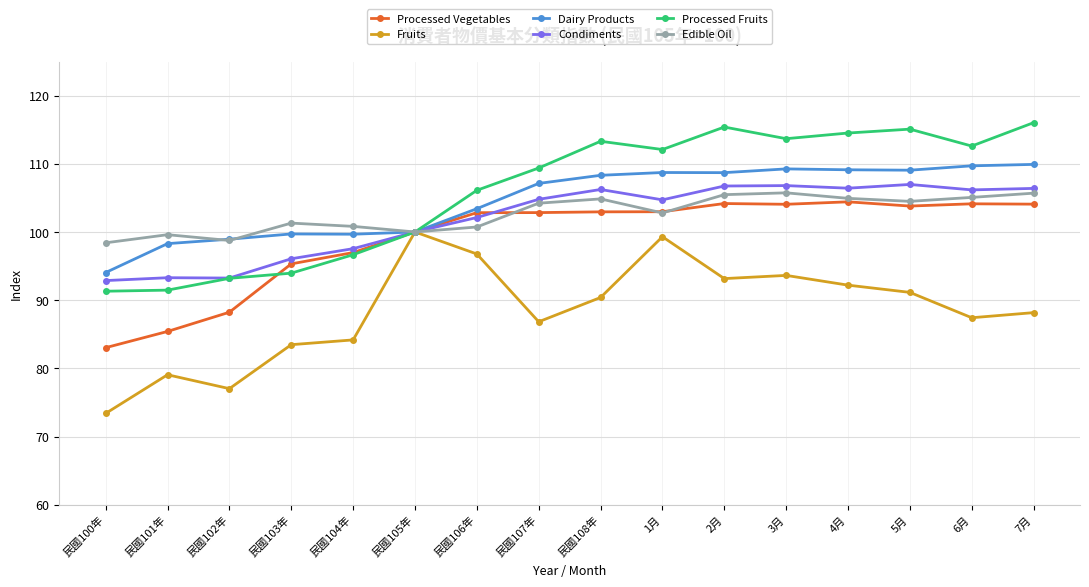

What value does the Processed Fruits series have at 6月?

112.6